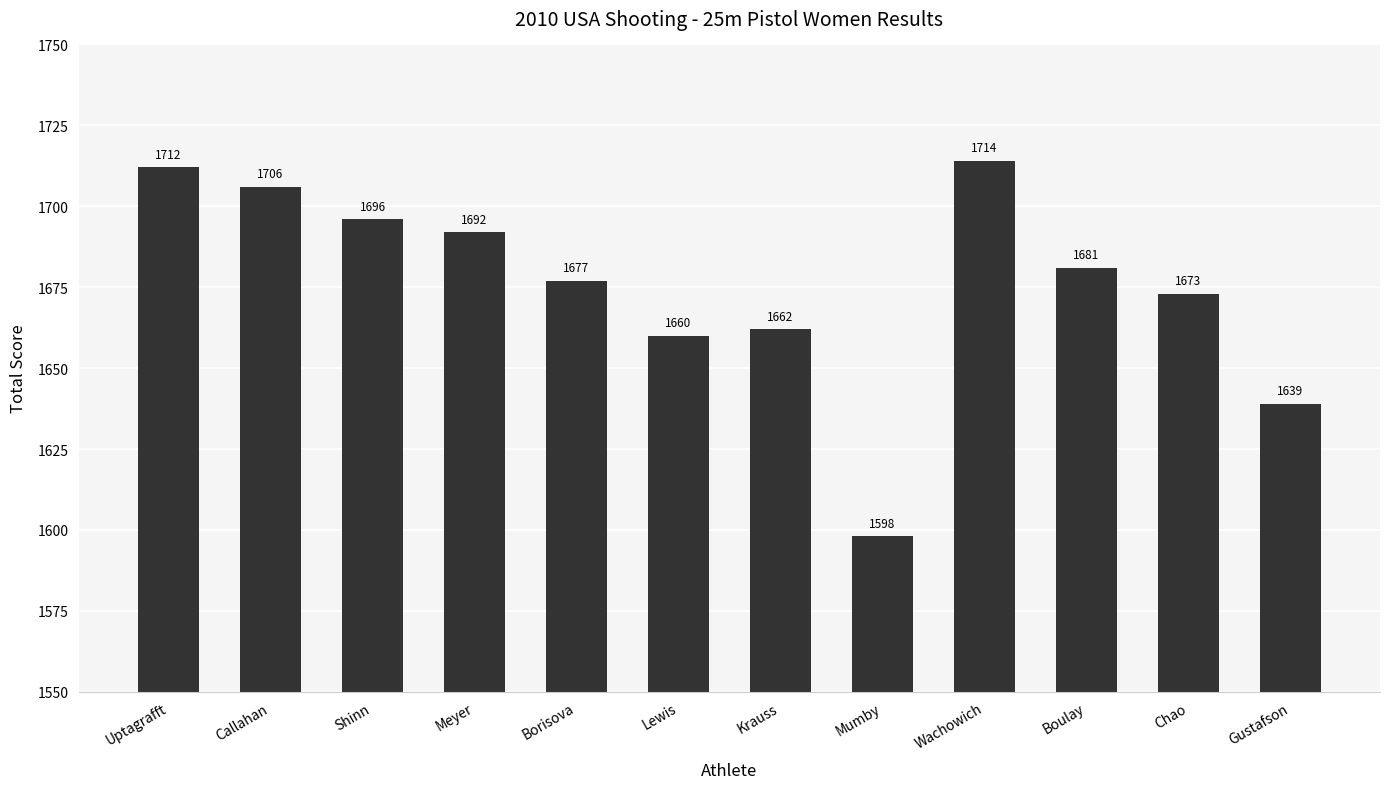

Reading left to right, list all the values displayed in this chart.

1712	1706	1696	1692	1677	1660	1662	1598	1714	1681	1673	1639